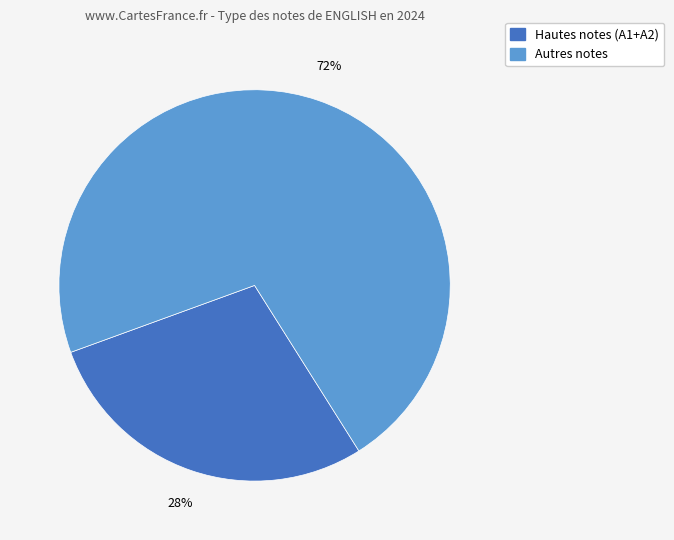

How many segments does this pie chart have?

2